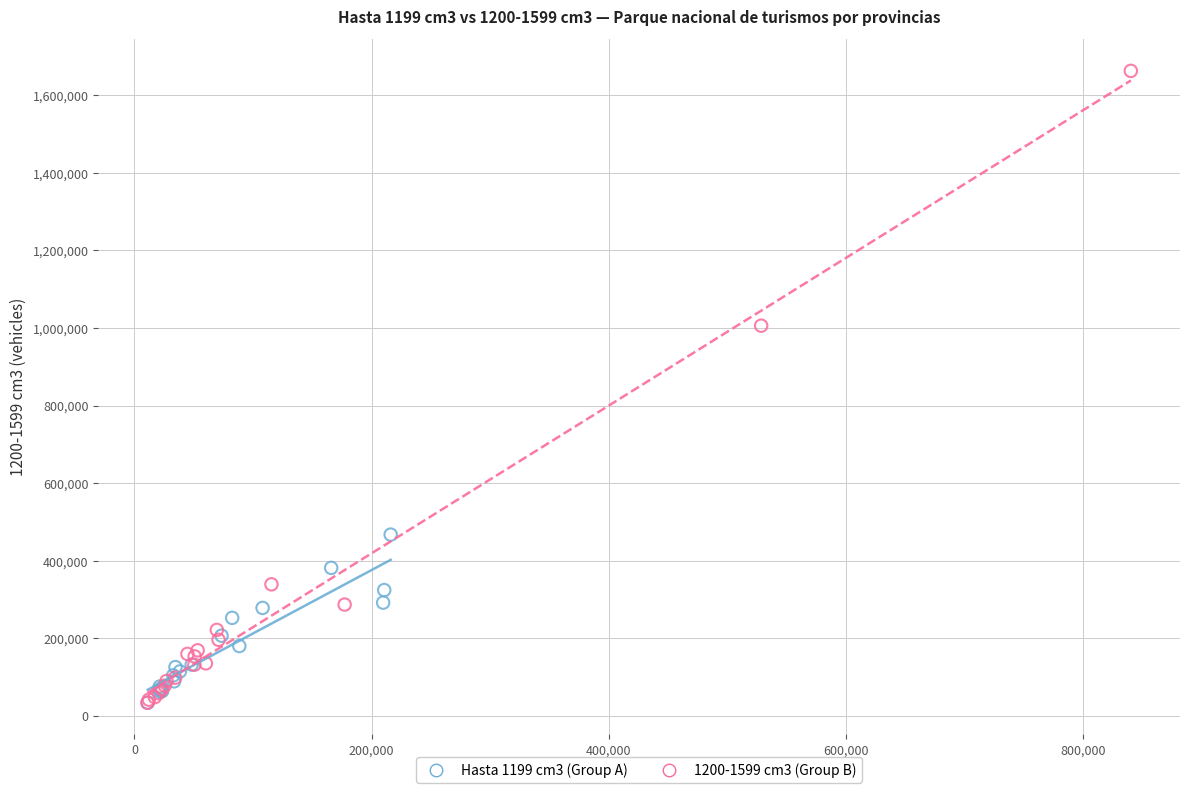

What are all the series names shown in the legend?

Hasta 1199 cm3 (Group A), 1200-1599 cm3 (Group B)